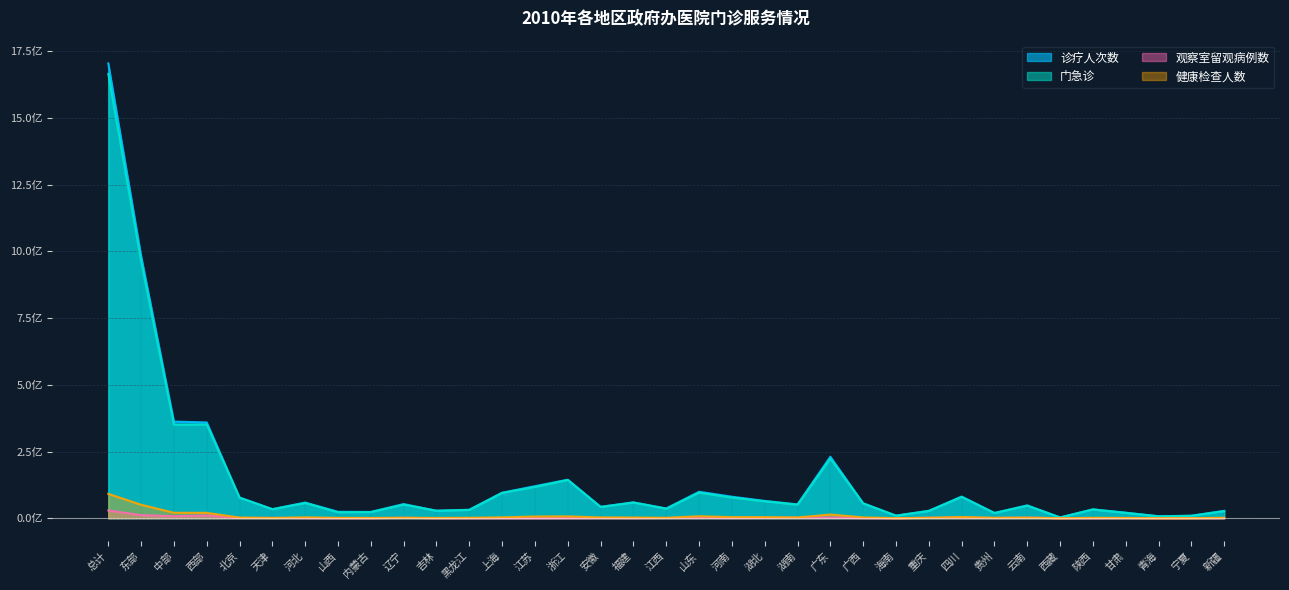

True or false: 健康检查人数 and 门急诊 intersect in this chart.

False